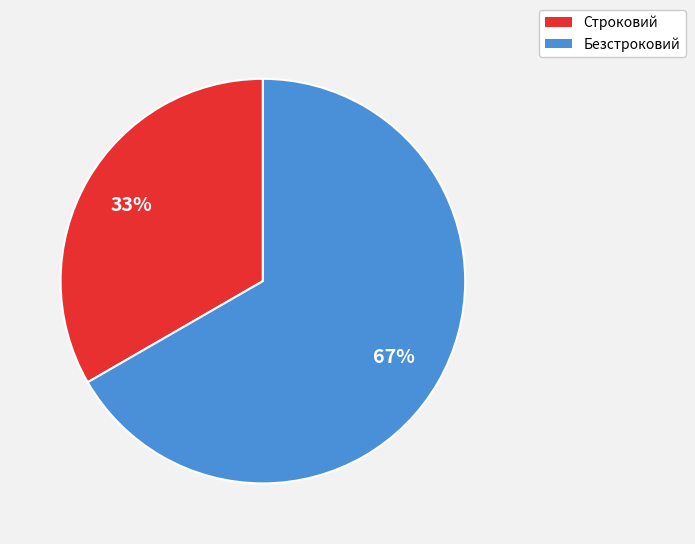

Approximately how many times larger is the value at Строковий compared to Безстроковий?

0.5